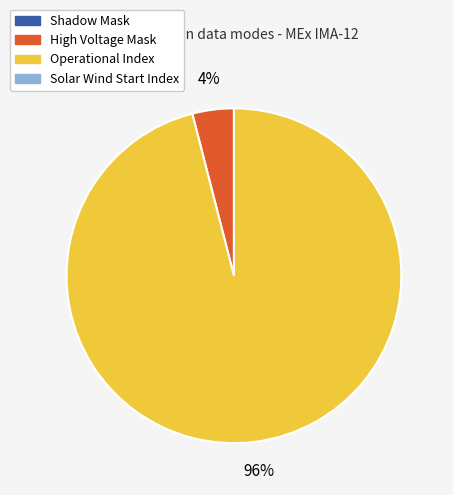

To the nearest percent, what is the average slice percentage?

50%